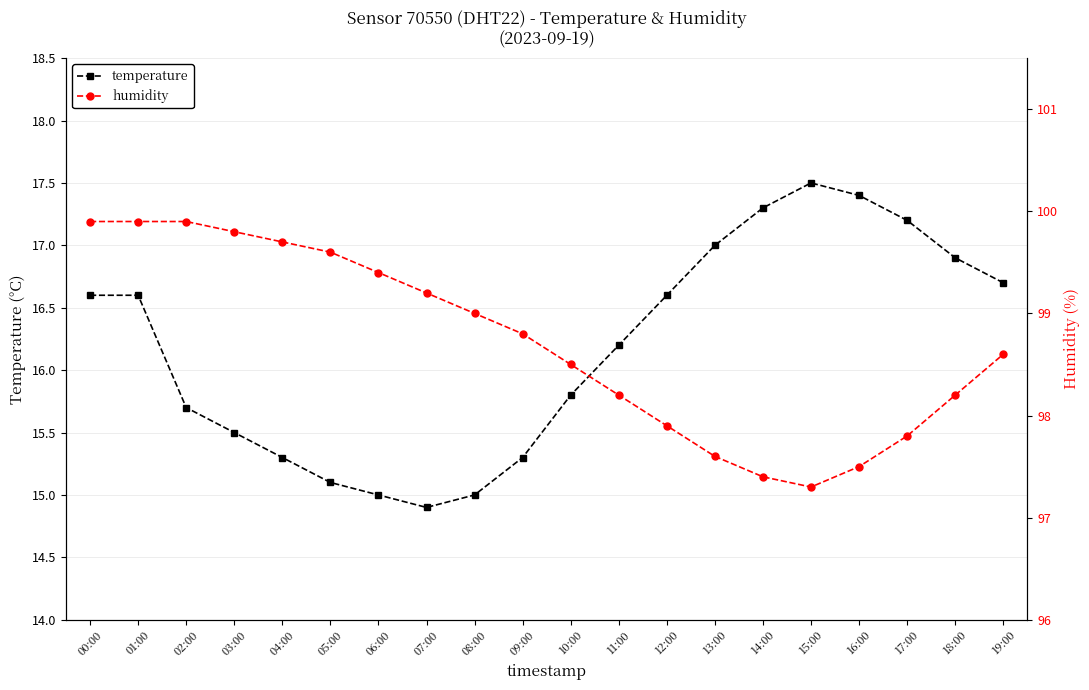

Rank the series at 14:00 from highest to lowest value.

humidity, temperature